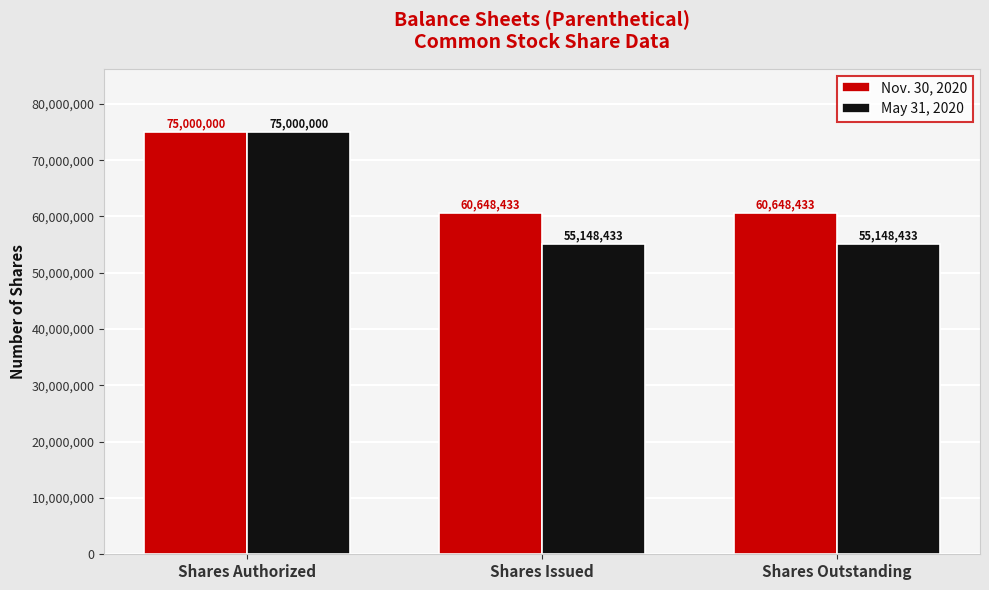

Rank the series by their average value, from highest to lowest.

Nov. 30, 2020, May 31, 2020